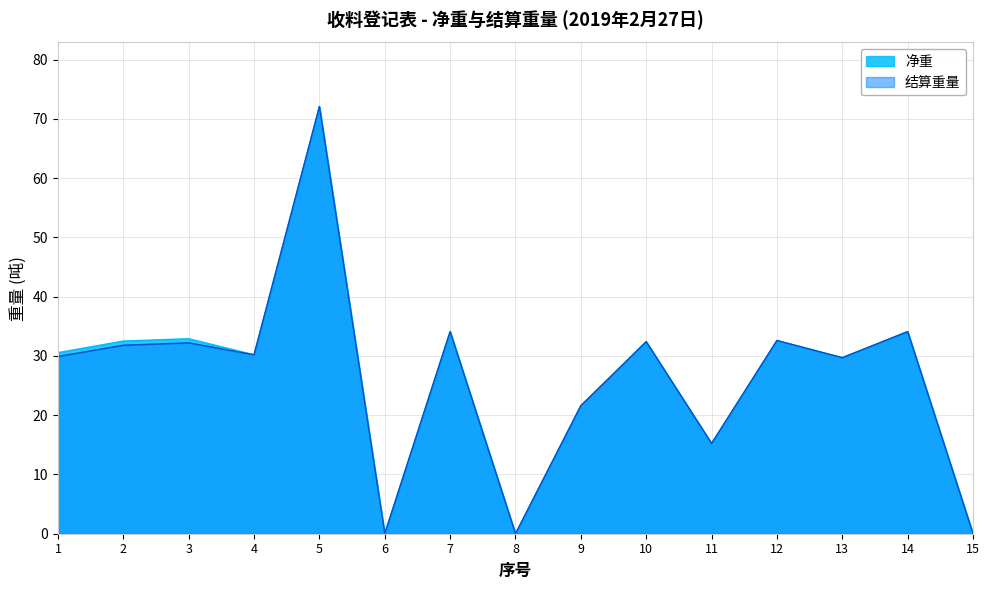

At 12, list the series in order from smallest to largest.

净重, 结算重量